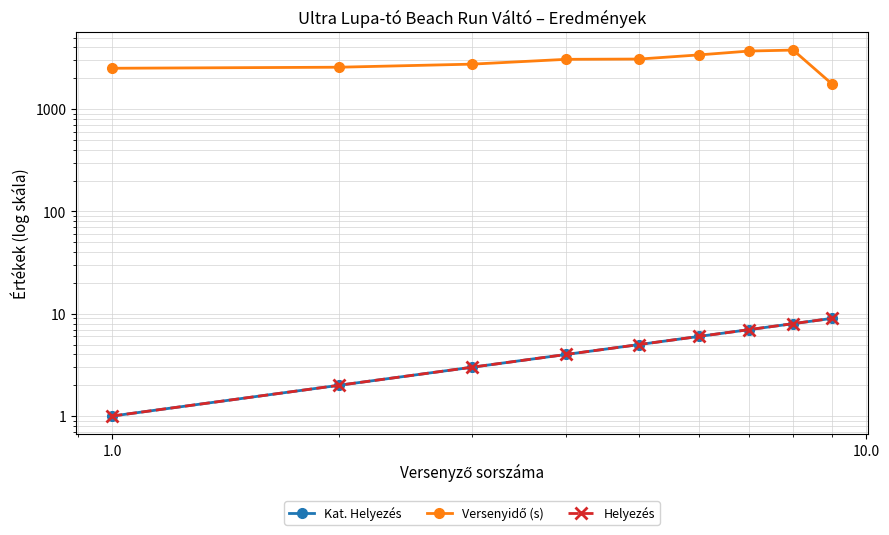

What is the sum of all Kat. Helyezés values?

45